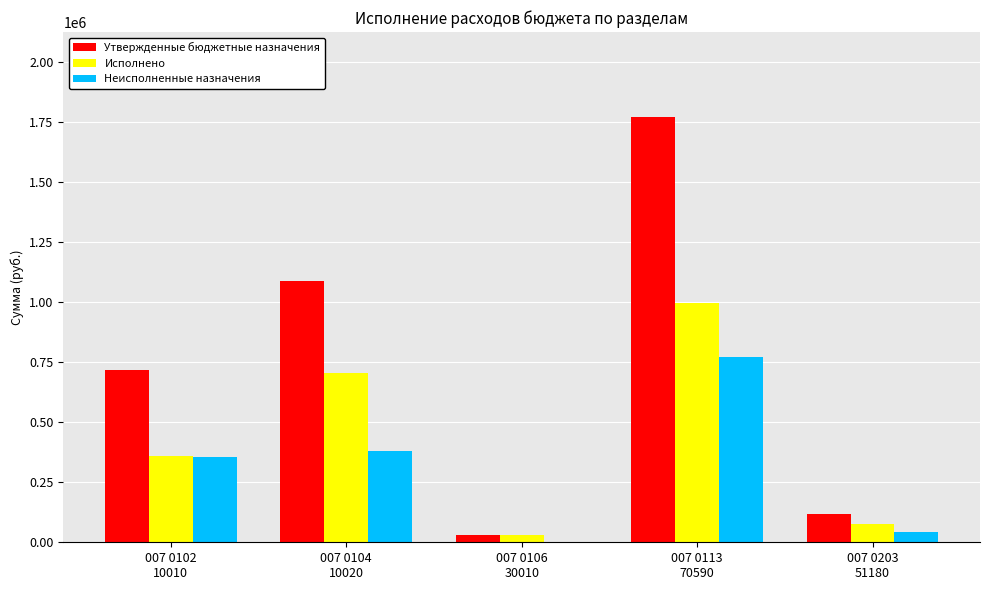

At which label does Утвержденные бюджетные назначения reach its peak?

007 0113
70590